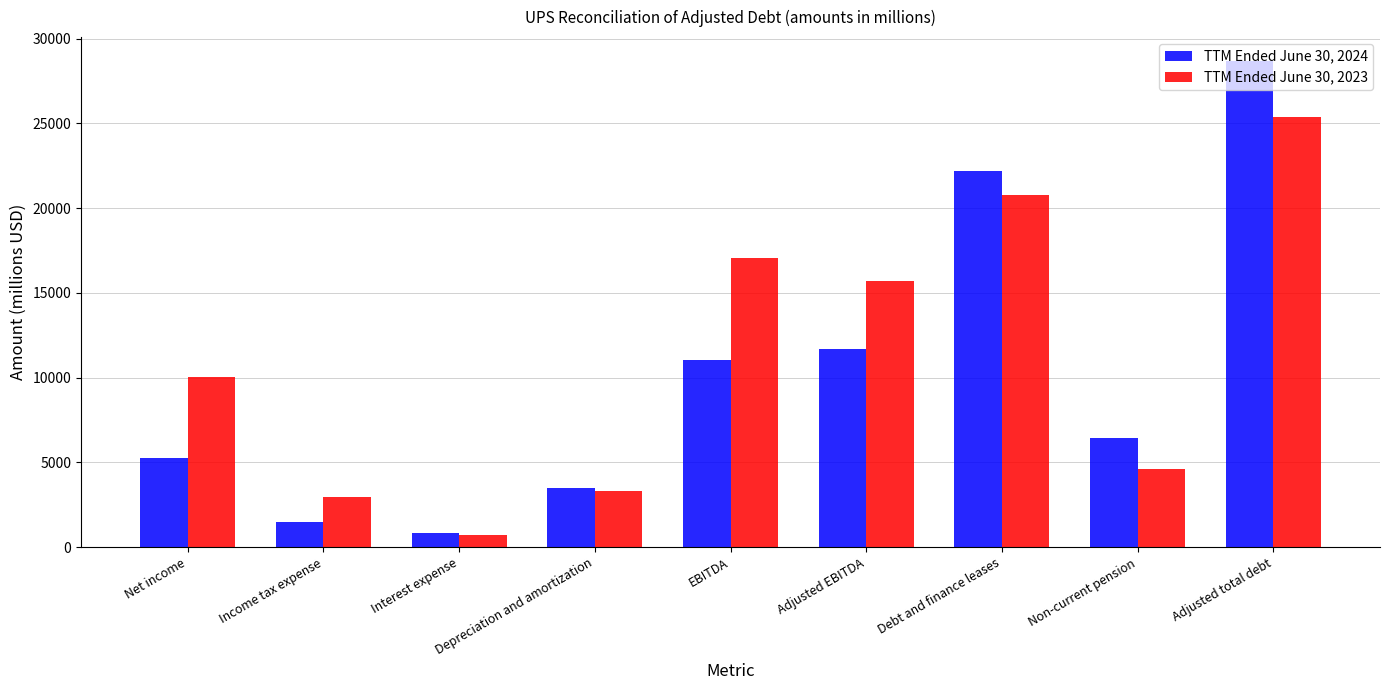

Which series has the largest range (max minus min)?

TTM Ended June 30, 2024